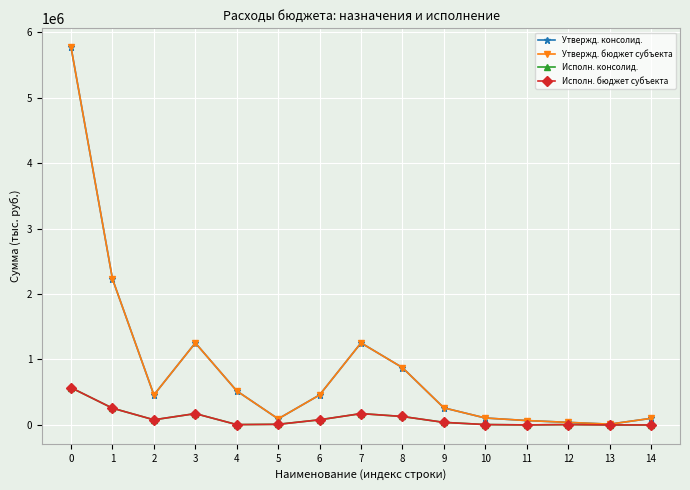

True or false: Утвержд. бюджет субъекта and Утвержд. консолид. intersect in this chart.

False